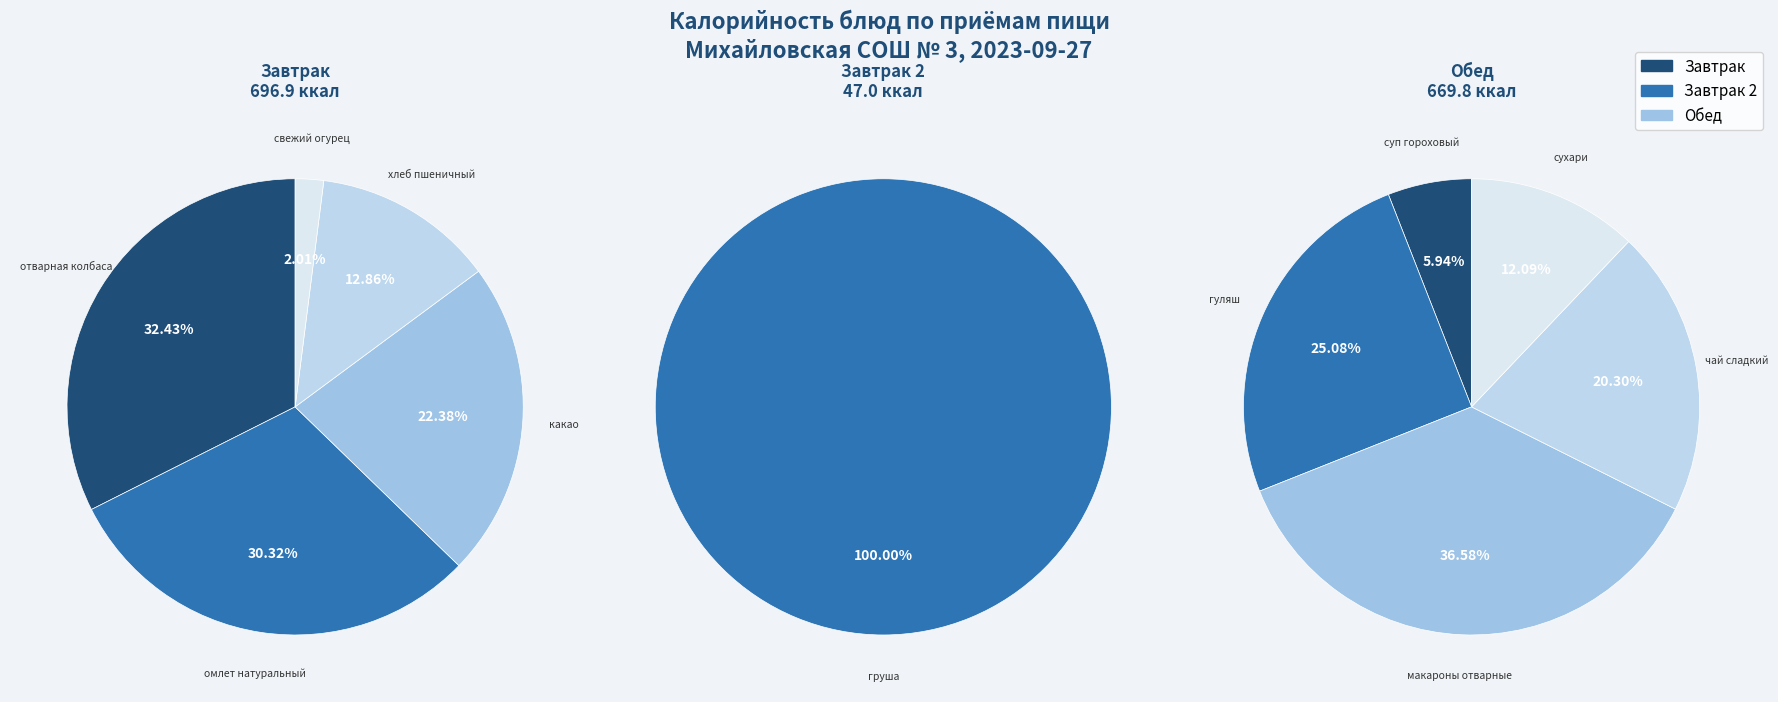

Rank the categories by value from highest to lowest.

макароны отварные, отварная колбаса, омлет натуральный, гуляш, какао, чай сладкий, пшеничный хлеб, сухари, груша, суп гороховый, свежий огурец